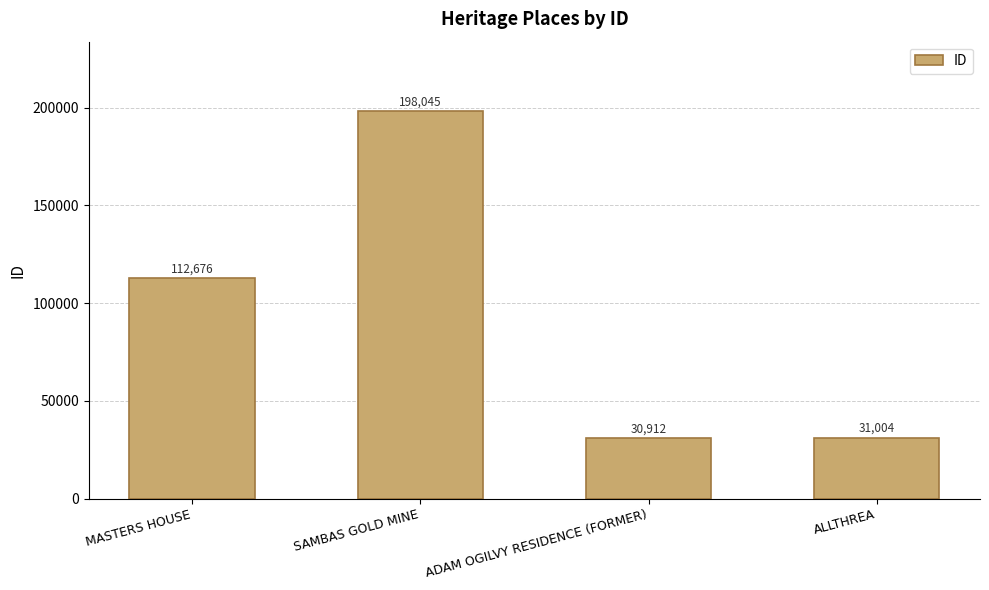

True or false: the data shows 43391 at ADAM OGILVY RESIDENCE (FORMER).

False